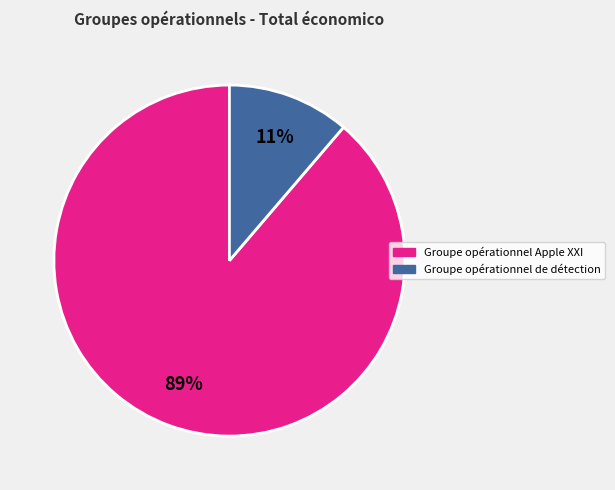

Is it true that Groupe opérationnel Apple XXI is 89% of the pie?

True